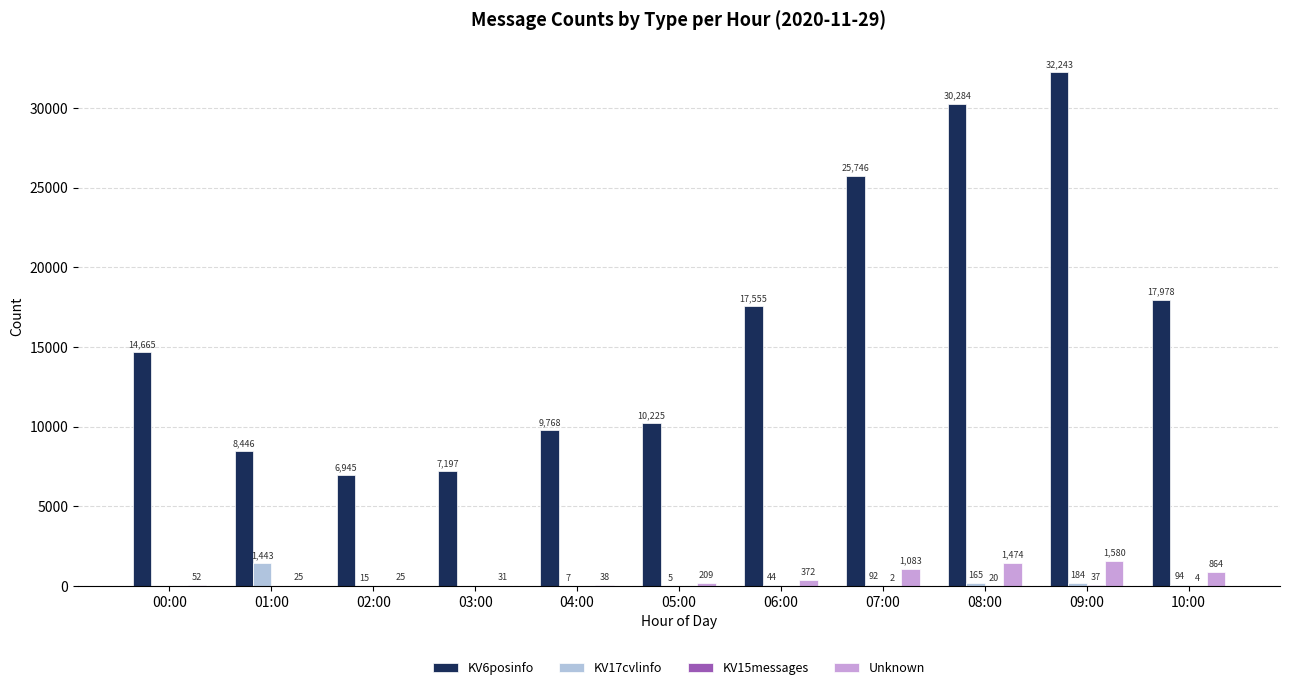

What is the greatest value displayed?

32243